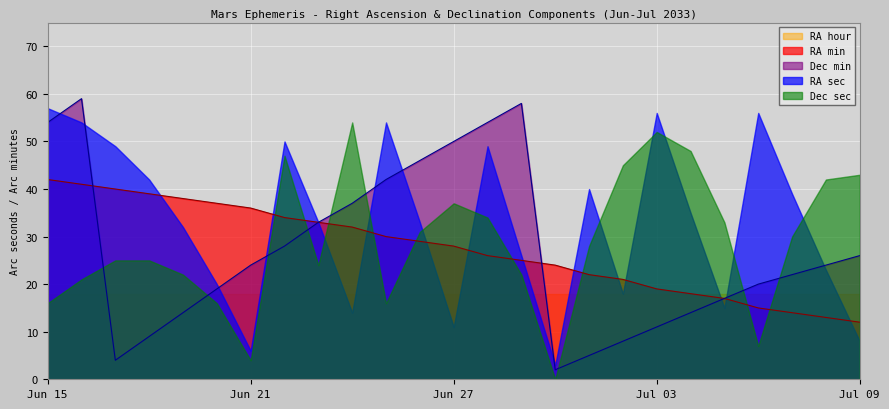

How many data points in RA min are less than 28?

12